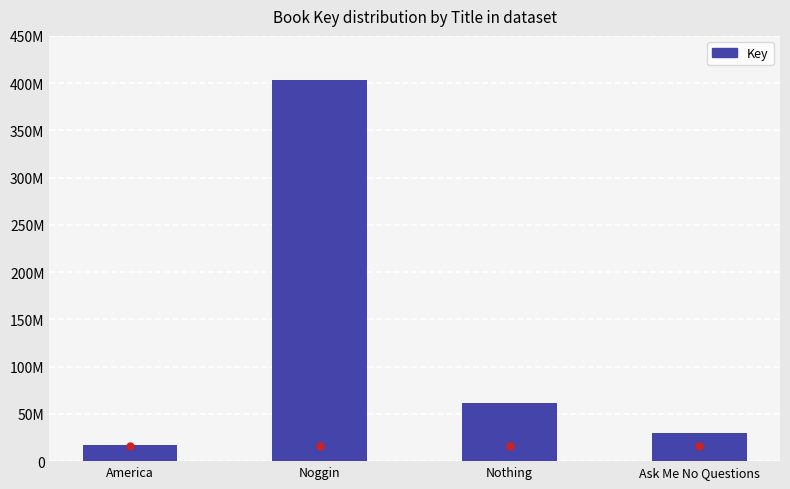

True or false: the data shows 61166156 at Nothing.

True